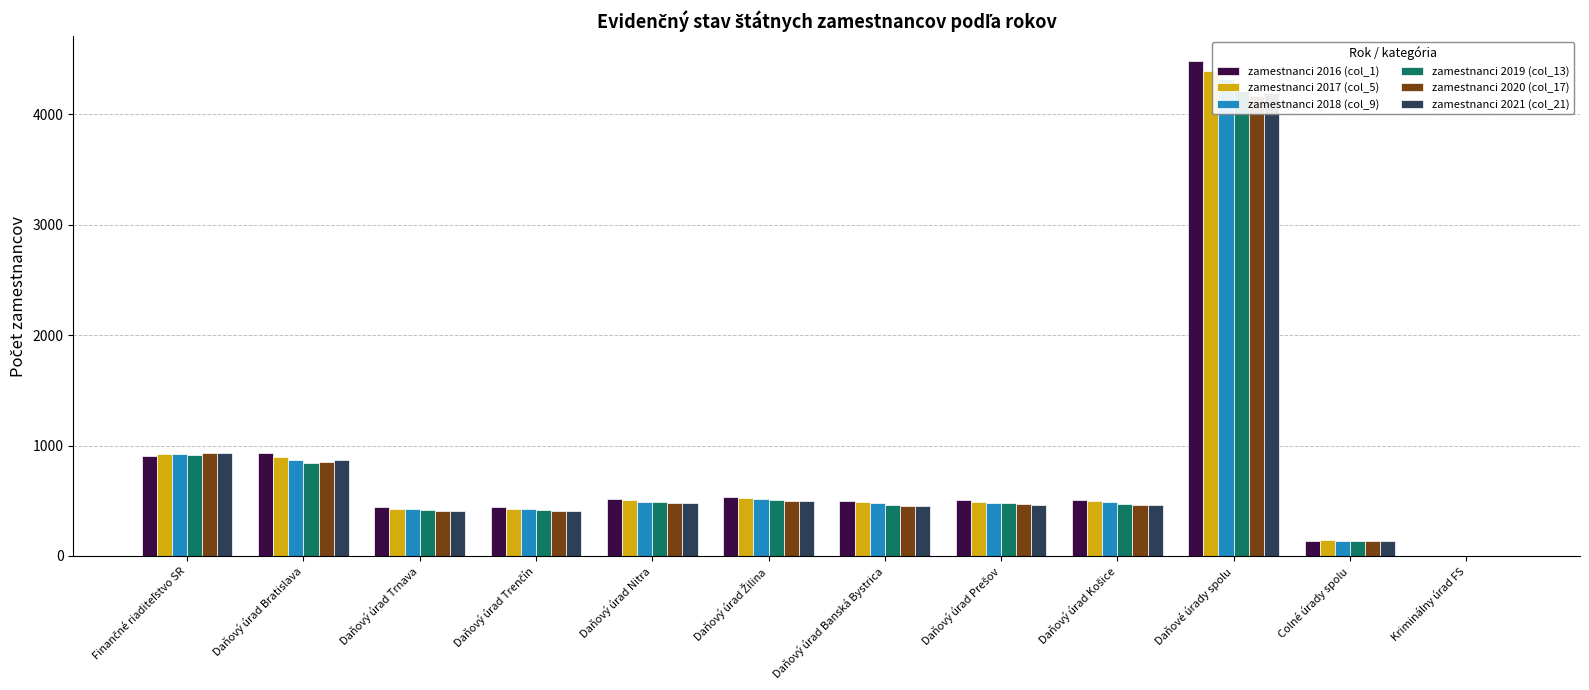

How many bars are there in total?

72